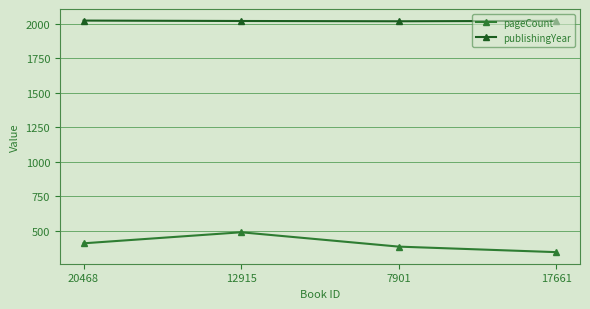

Rank the series by their maximum value, from lowest to highest.

pageCount, publishingYear